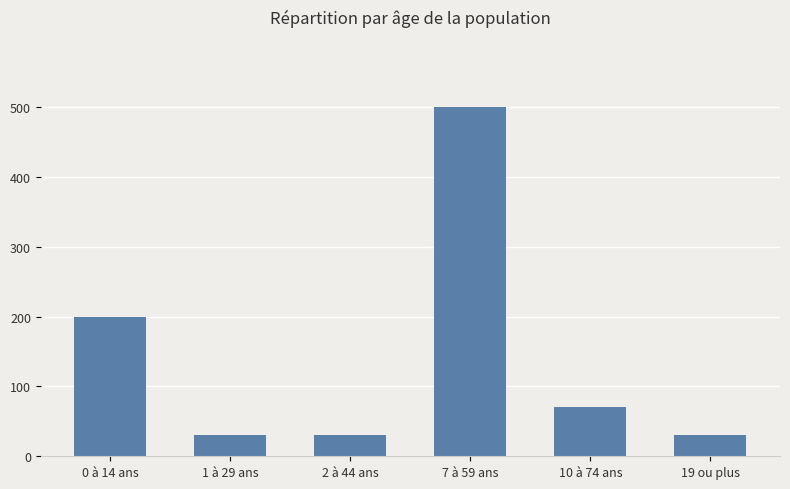

Reading left to right, what are all the values shown in this chart?

0 à 14 ans=200	1 à 29 ans=30	2 à 44 ans=30	7 à 59 ans=500	10 à 74 ans=70	19 ou plus=30